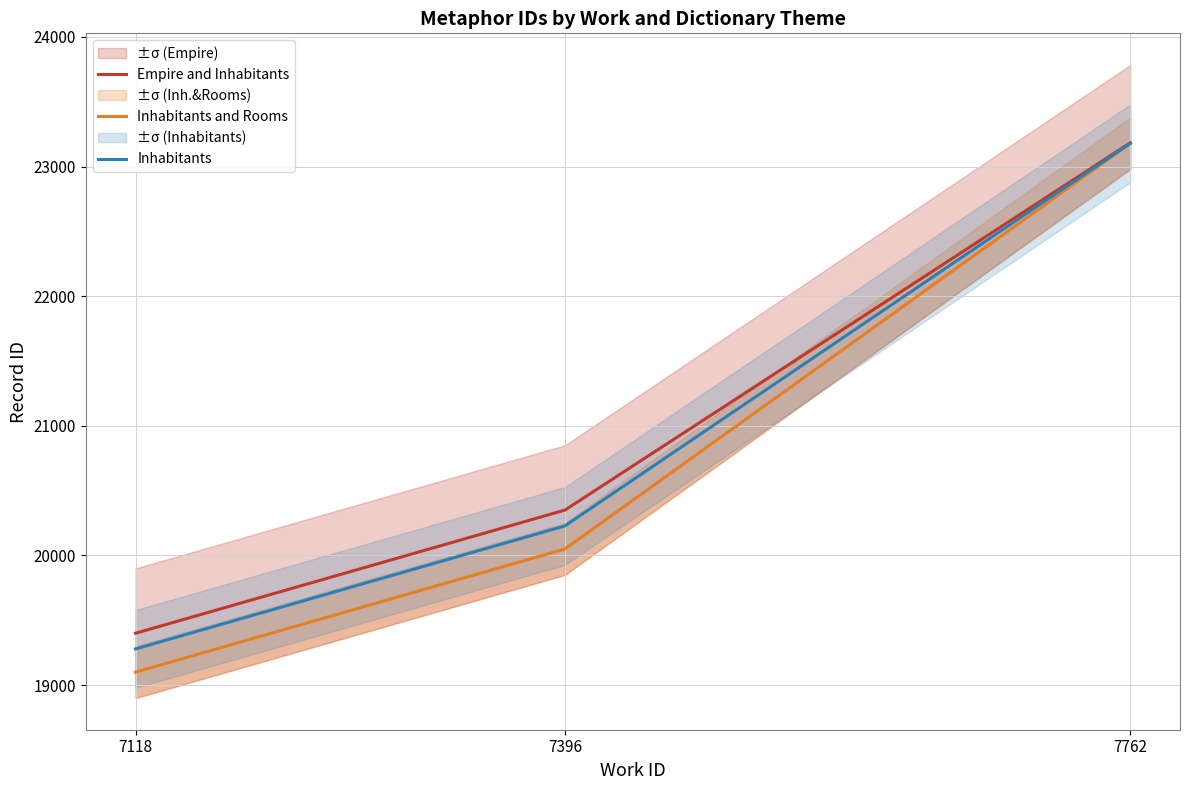

What is the difference between the maximum and second lowest values in the Inhabitants and Rooms series?

3127